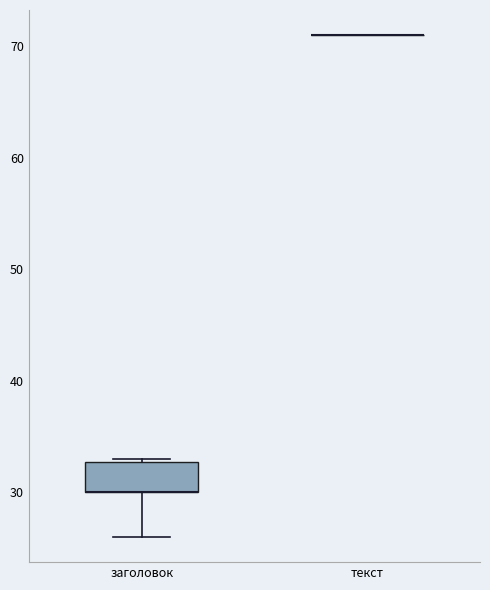

Comparing the boxes themselves (not the whiskers), which one is the tallest?

заголовок